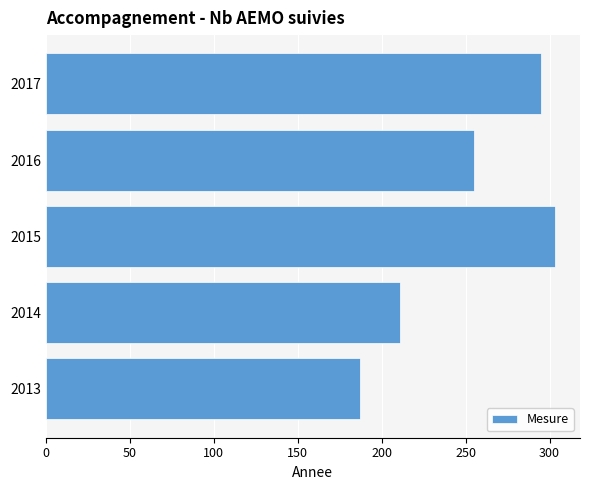

What is the maximum value shown in the chart?

303